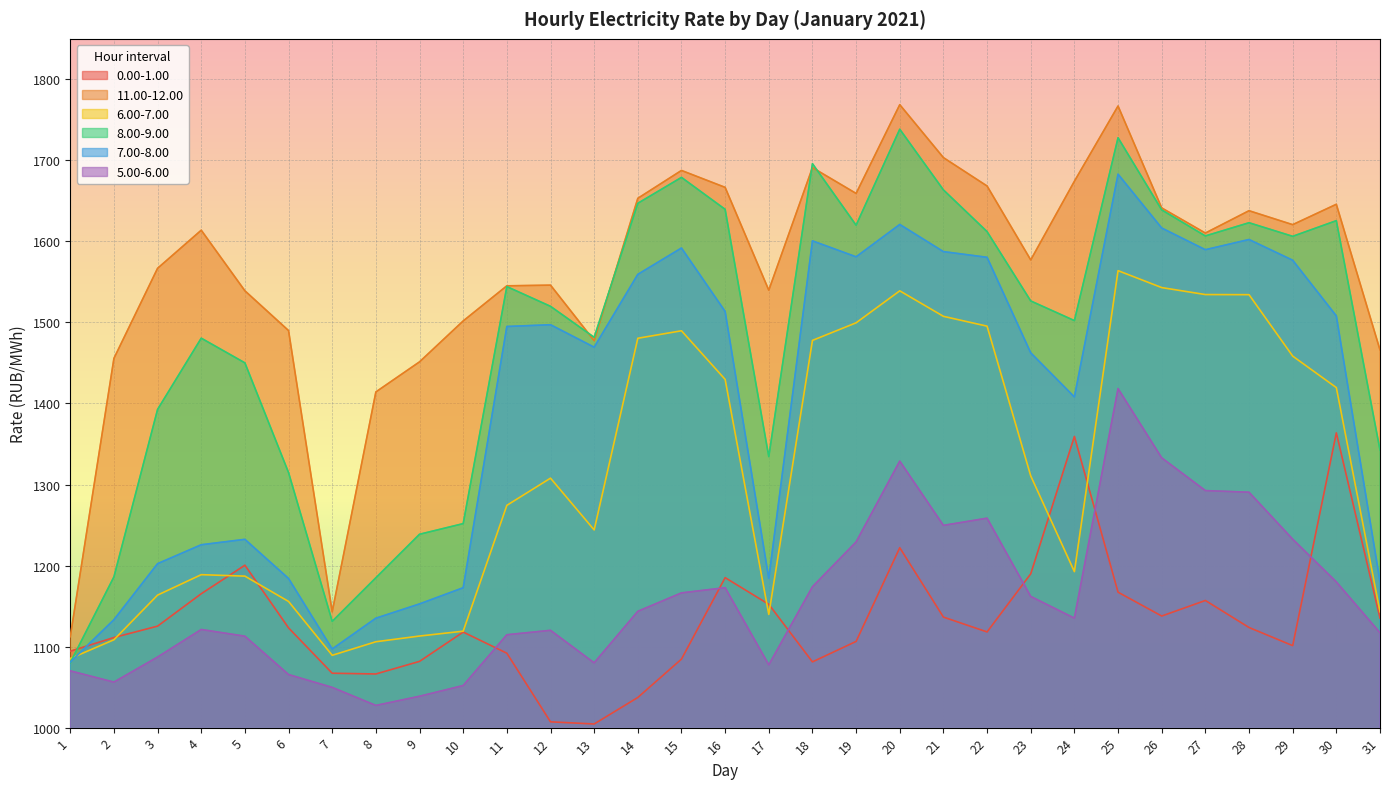

At which category does 11.00-12.00 reach its first local valley?

7